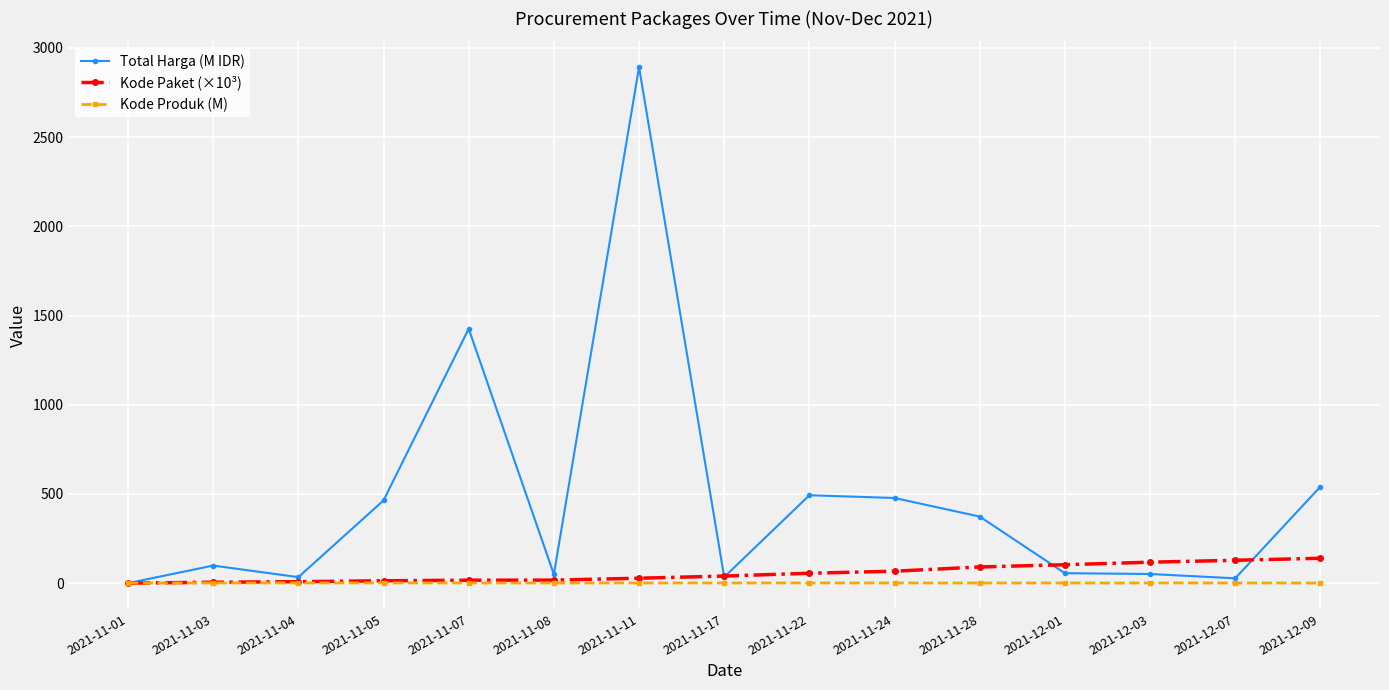

What is the value of the Kode Produk (M) point at the 9th from the left?

1.5